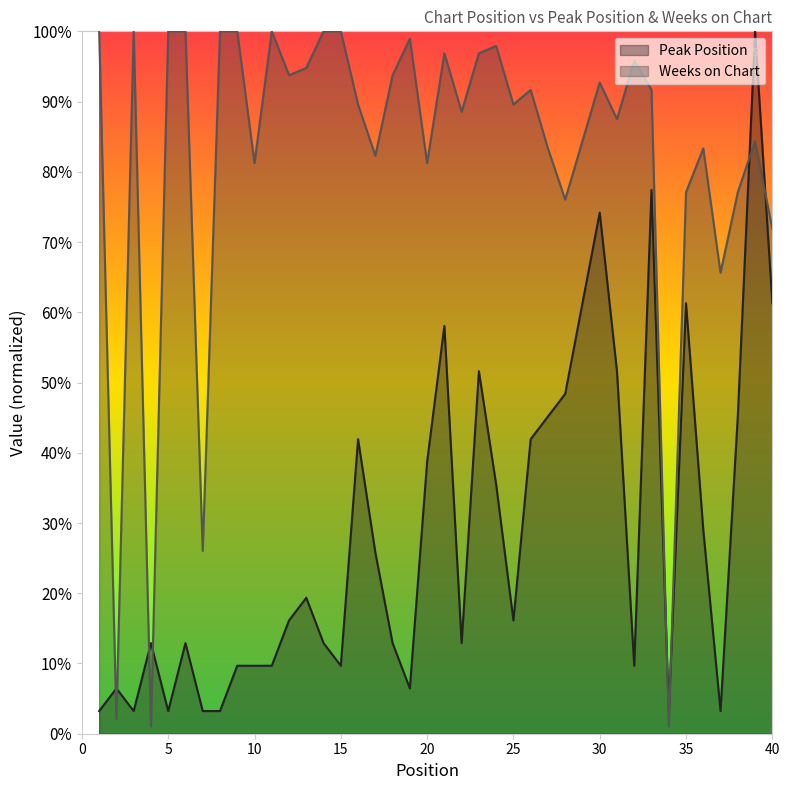

In Peak Position, how many points are higher than both neighbors (excluding endpoints)?

11